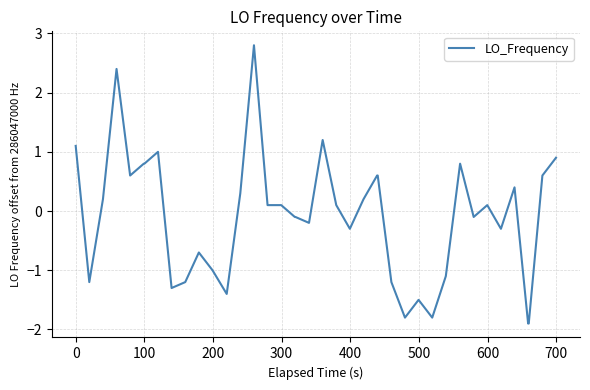

What is the difference between the maximum and minimum values?

4.7